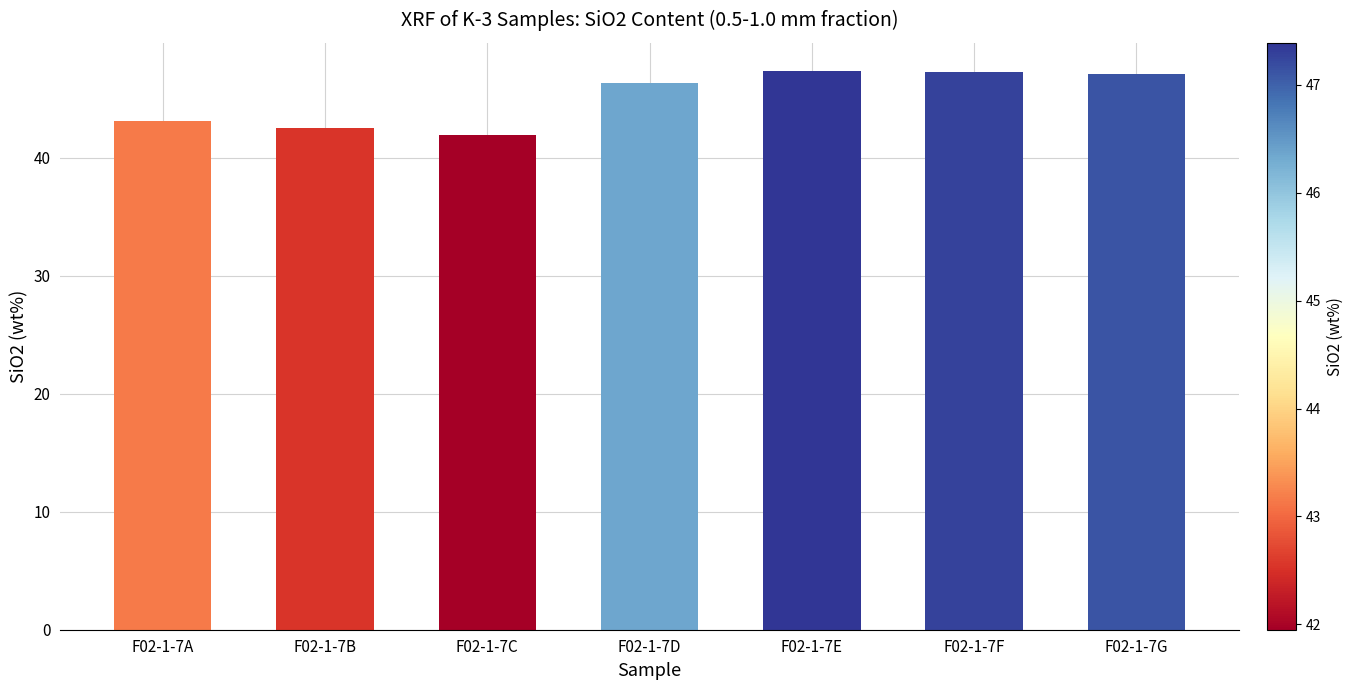

What is the greatest value displayed?

47.4